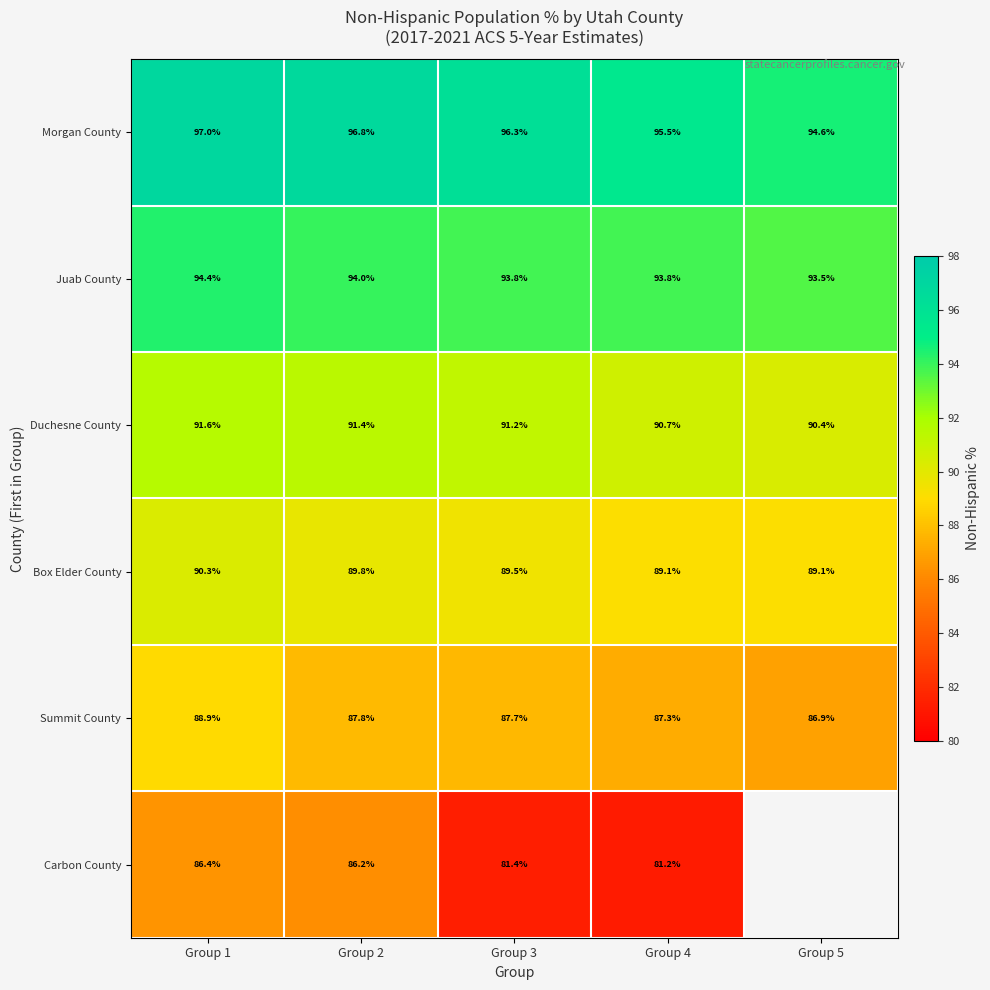

The value of Summit County at Group 2 is 143.4. True or false?

False